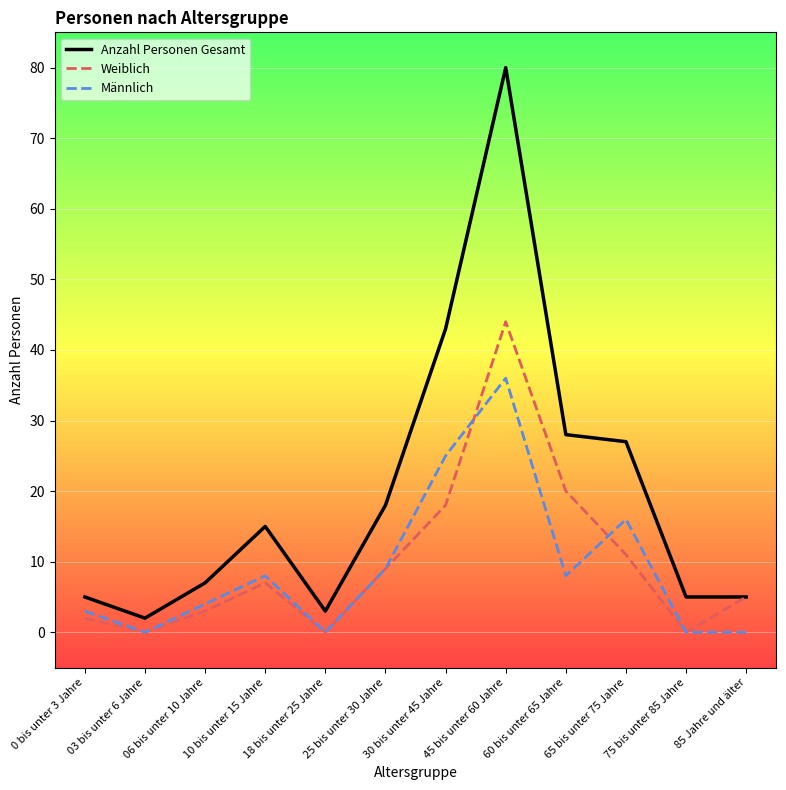

True or false: Anzahl Personen Gesamt and Männlich intersect in this chart.

False